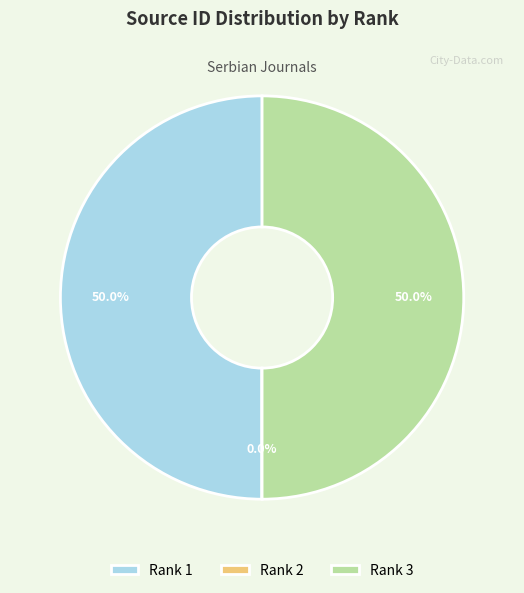

What percentage is NOT represented by Rank 3?

50.0%